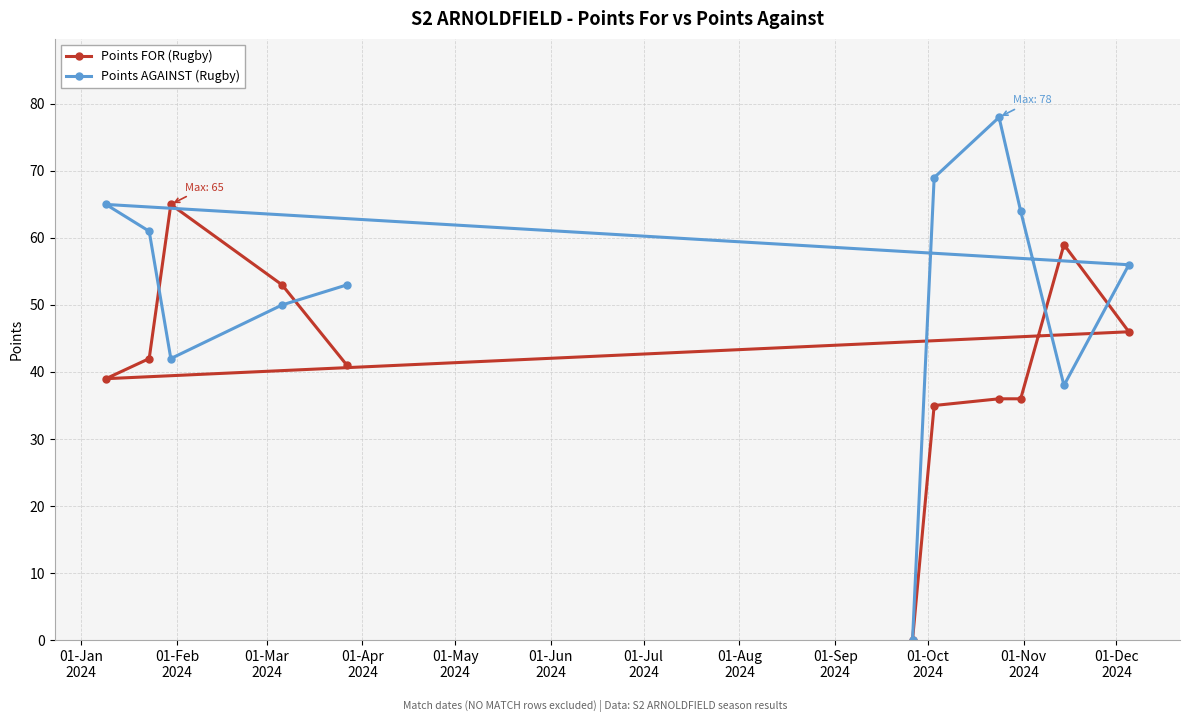

At how many categories does at least one series exceed 26?

10